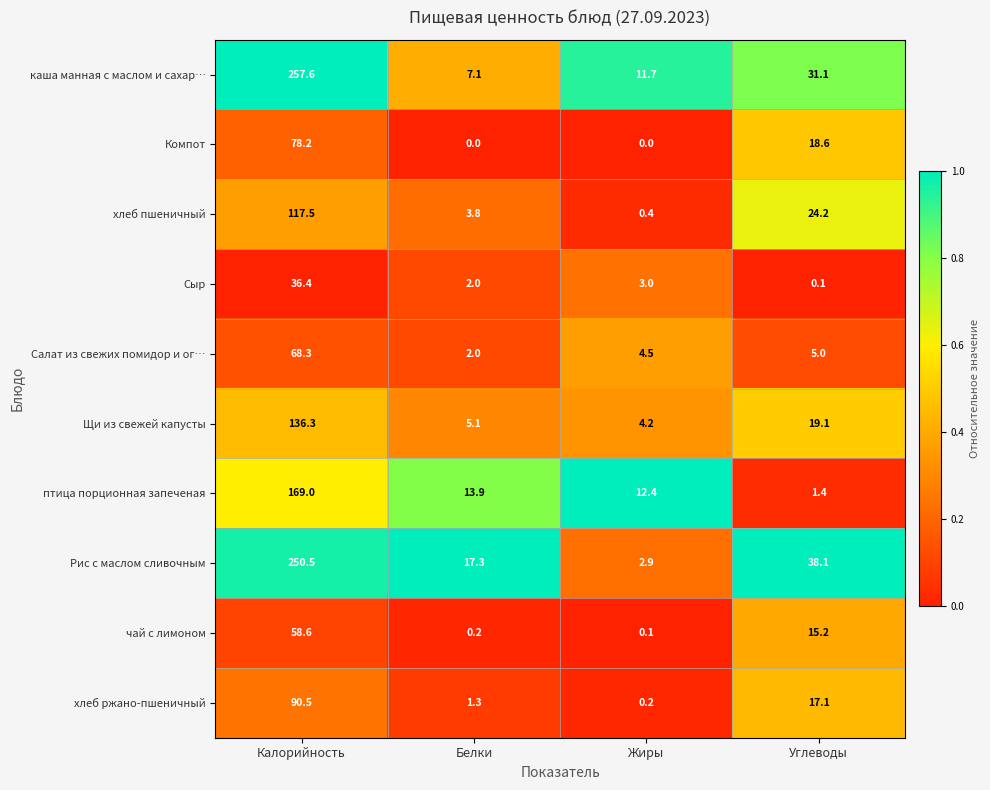

How many series are shown in this chart?

10